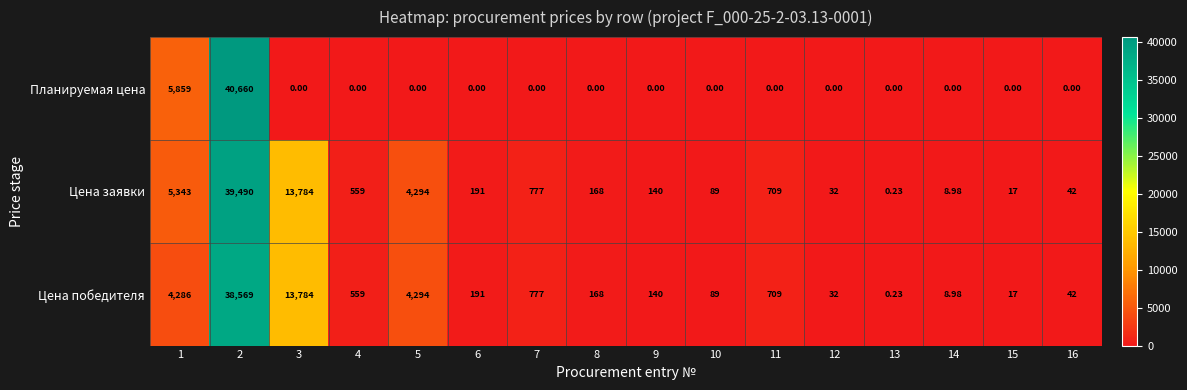

What is the spread (max minus min) of values at 16?

42.0